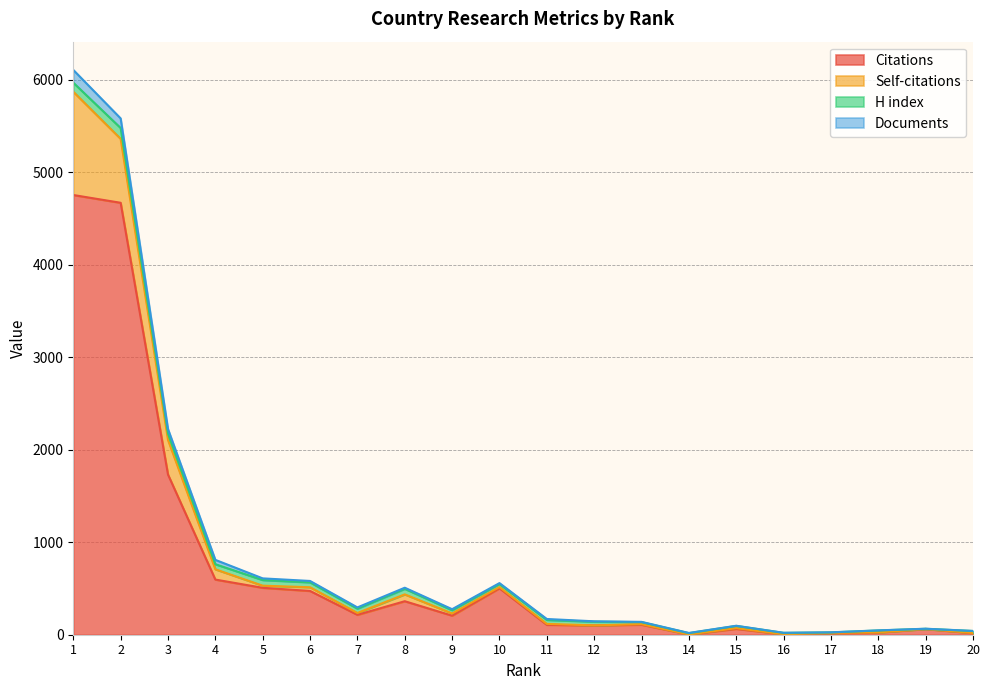

Which series ends up on top after the final intersection of H index and Documents?

H index